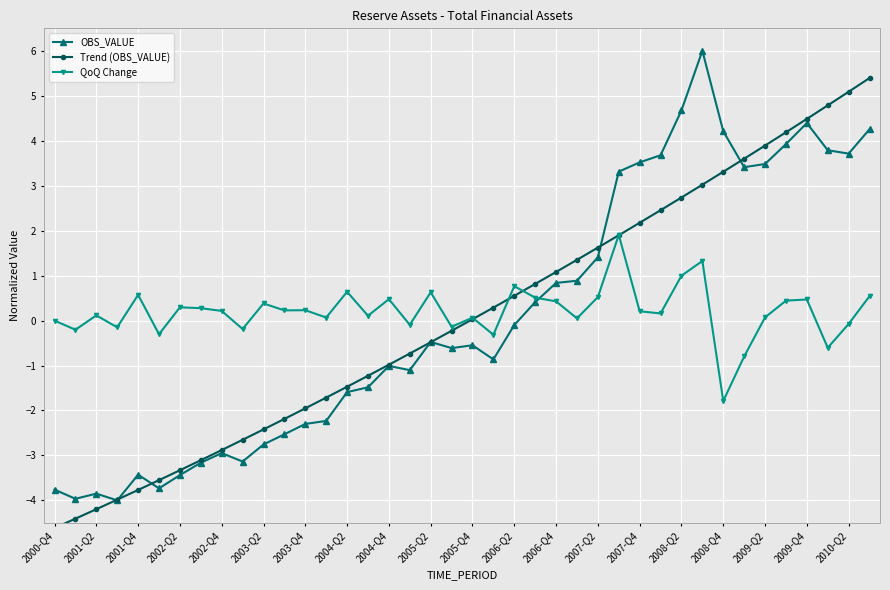

At which category does QoQ Change reach its first local peak?

2001-Q2